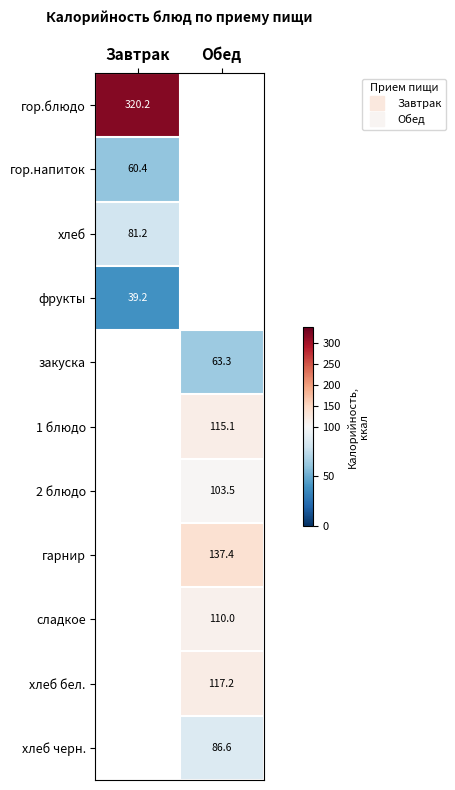

Read the гор.напиток value at Завтрак.

60.4